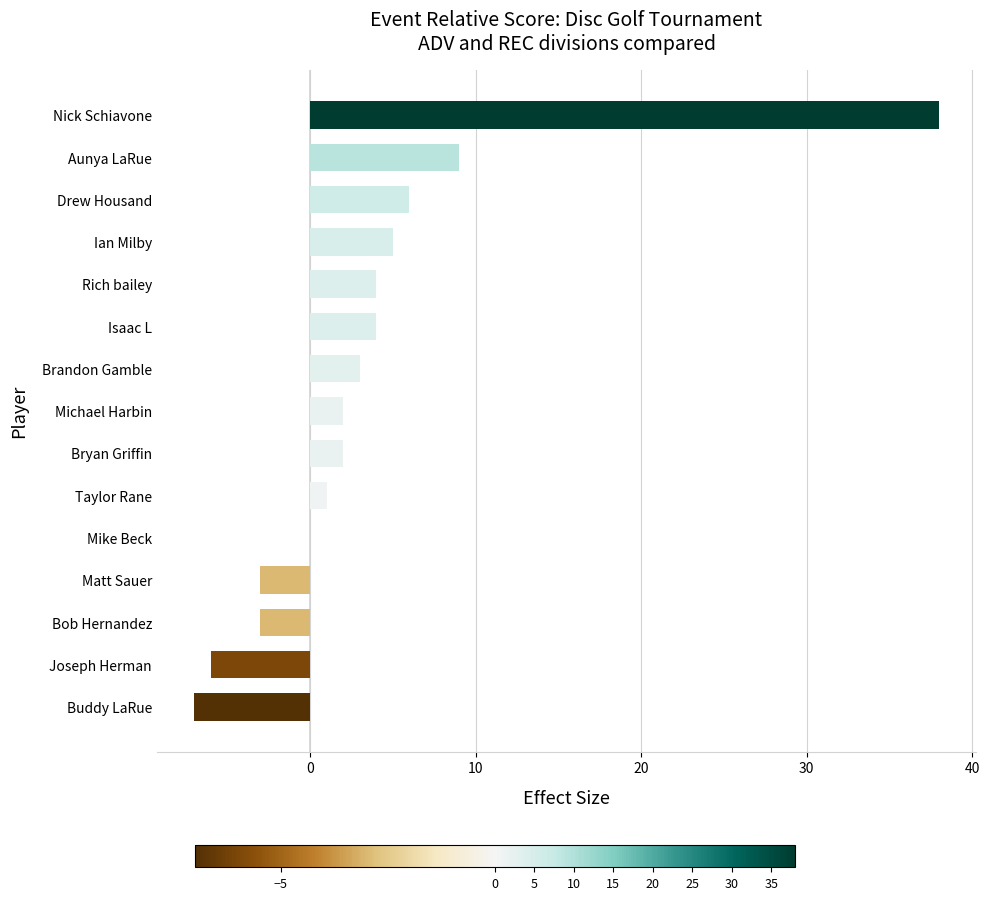

True or false: the data shows 4 at Isaac L.

True